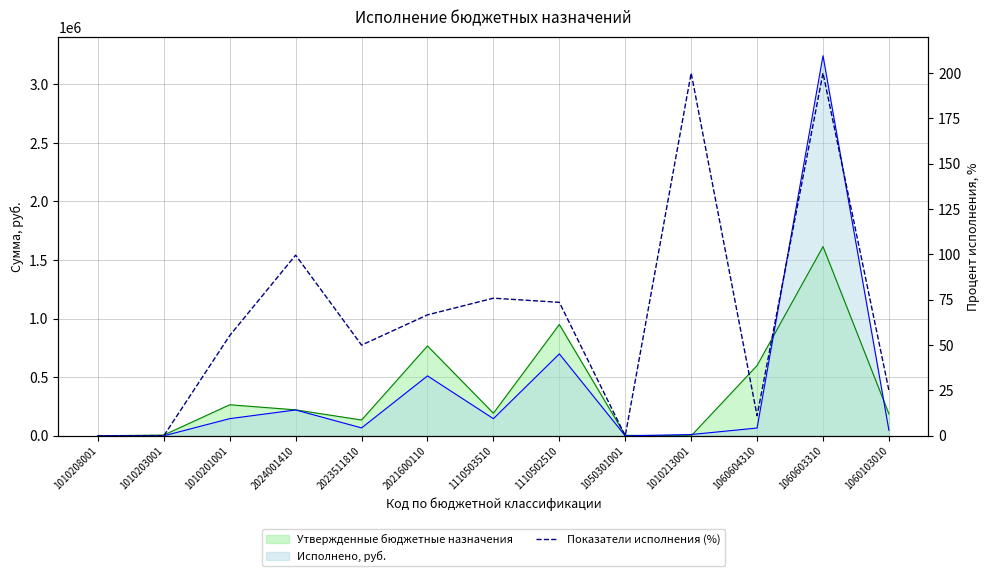

Is it true that the value at 1060604310 is 14.4?

False